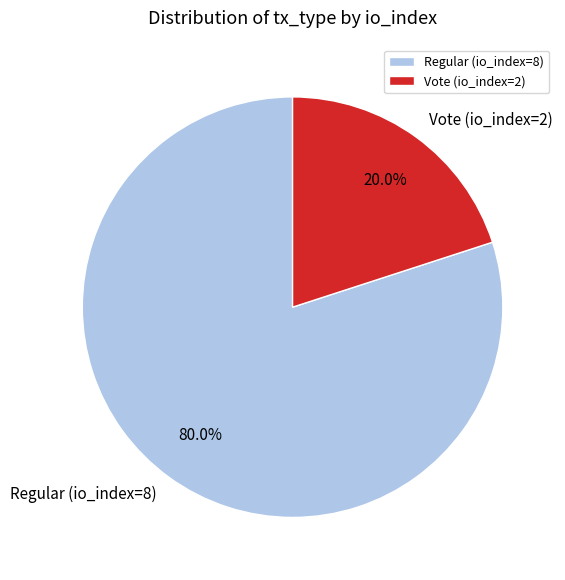

What percentage is NOT represented by Regular (io_index=8)?

20.0%